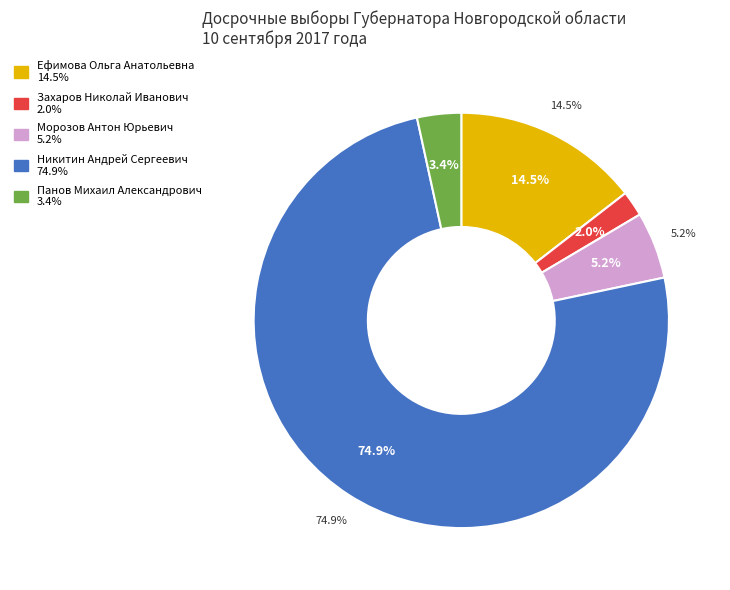

How many slices are in this pie chart?

5